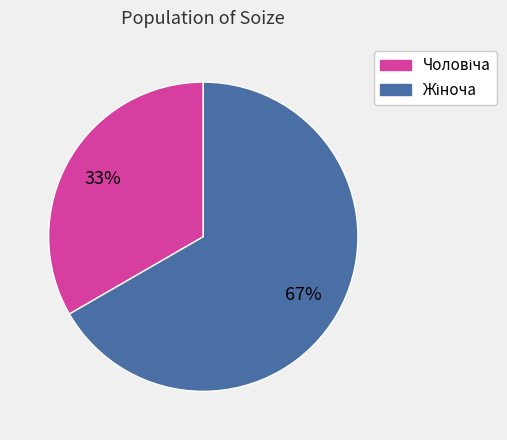

Is there a majority slice in this chart?

Yes